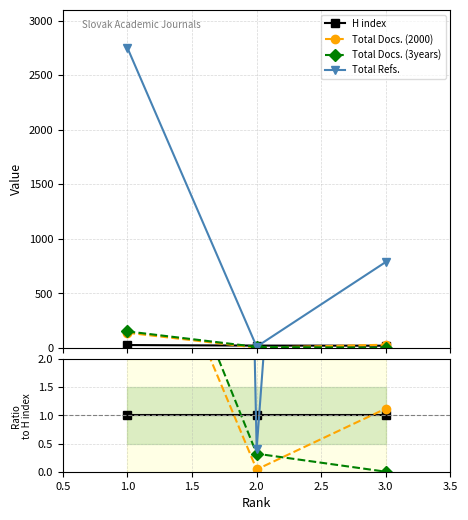

Count the number of data series in this chart.

4